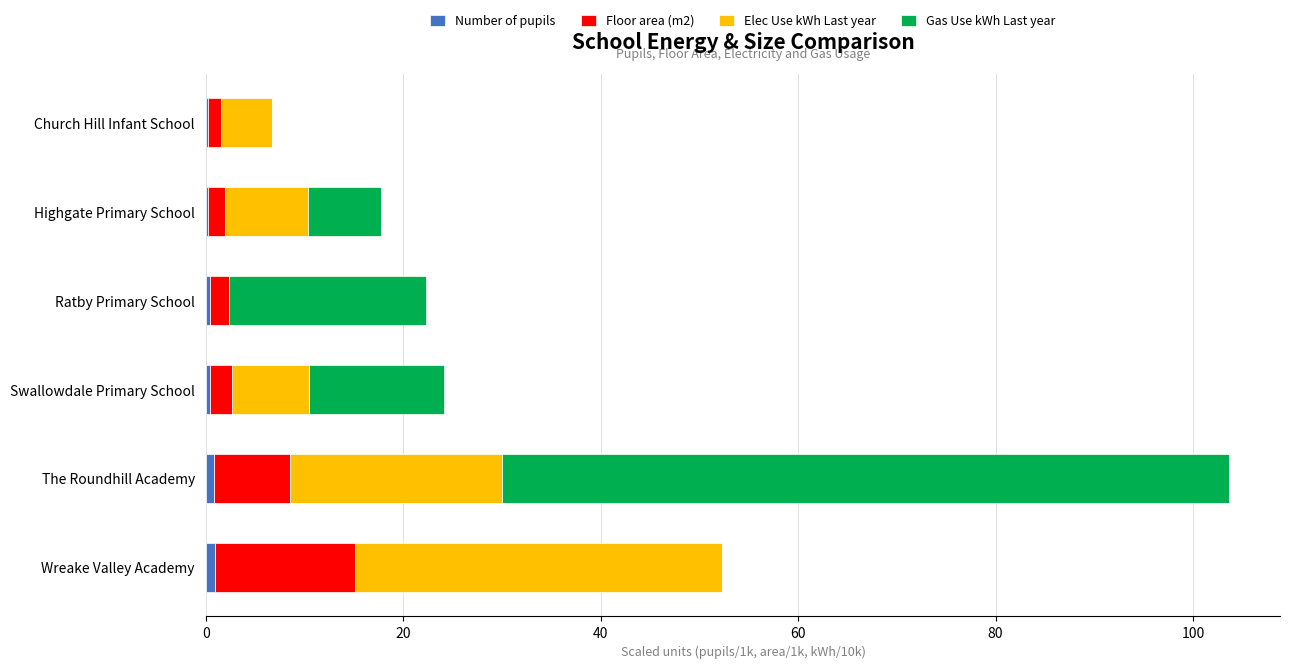

At which category is the sum across all series the highest?

The Roundhill Academy